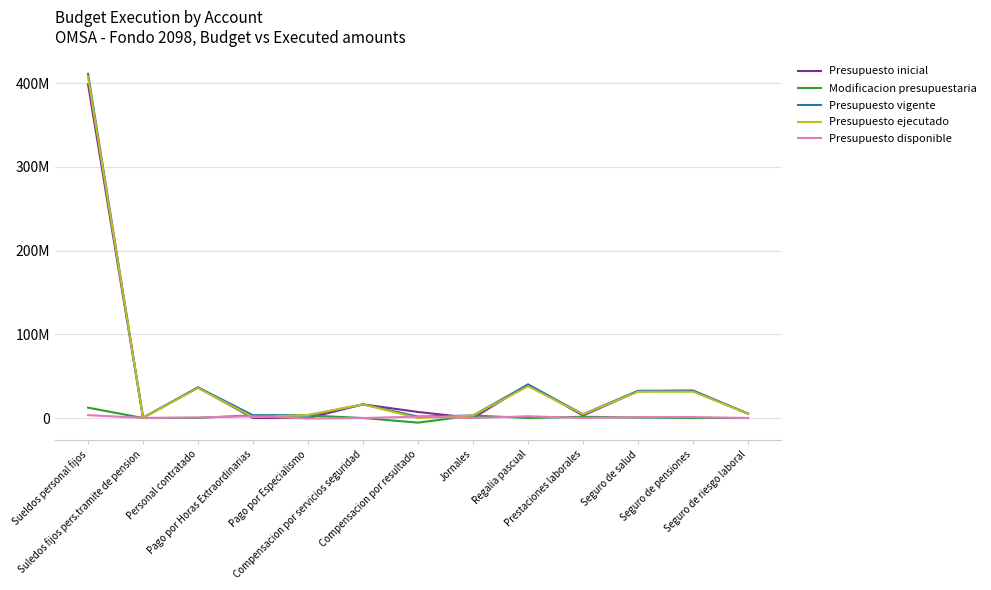

What are all the series names shown in the legend?

Presupuesto inicial, Modificacion presupuestaria, Presupuesto vigente, Presupuesto ejecutado, Presupuesto disponible